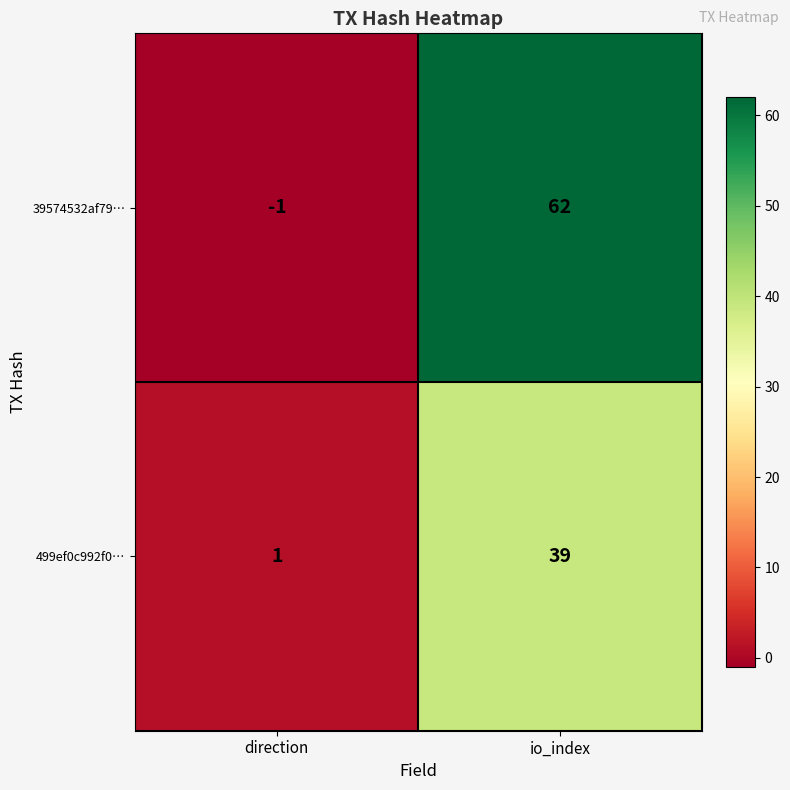

True or false: 39574532af79… has a value of -1 at direction.

True